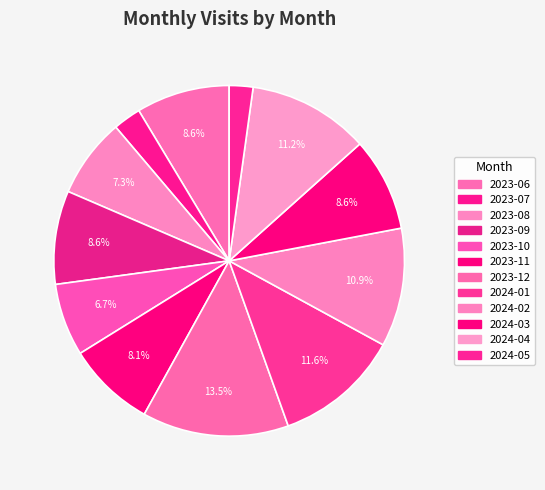

What is the largest slice in the pie chart?

2023-12